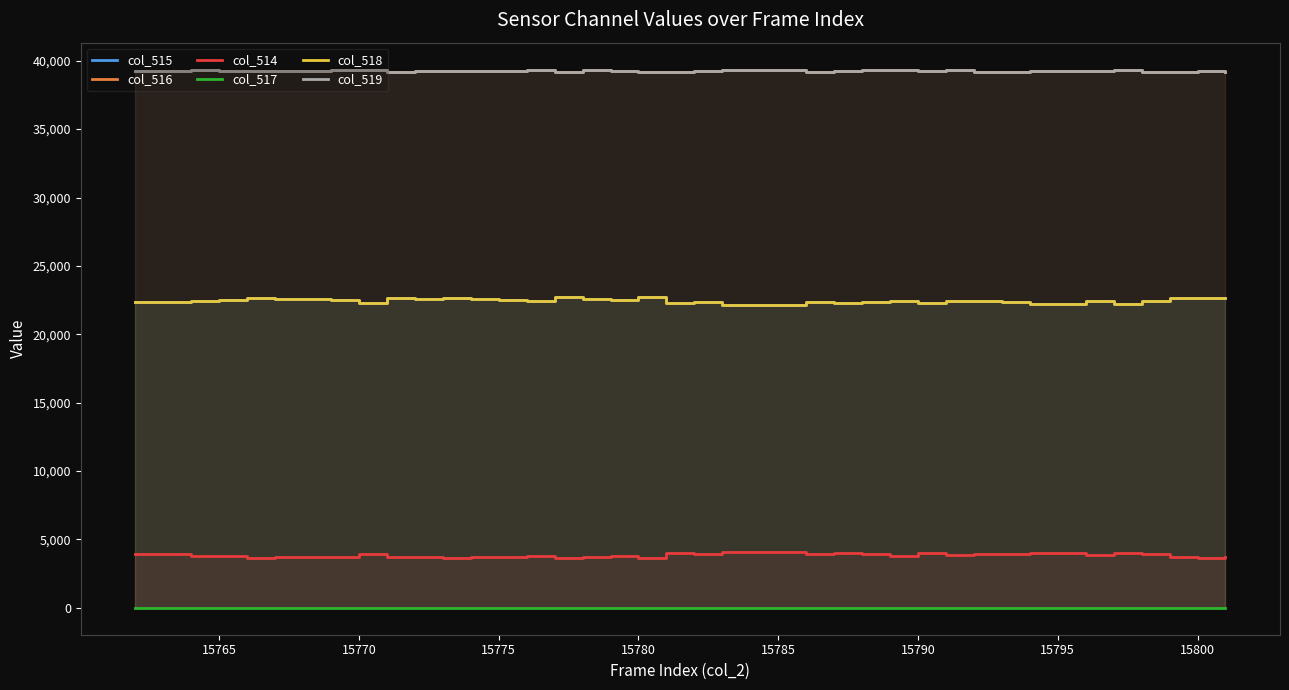

The col_514 series shows 4020 at 15795. True or false?

True